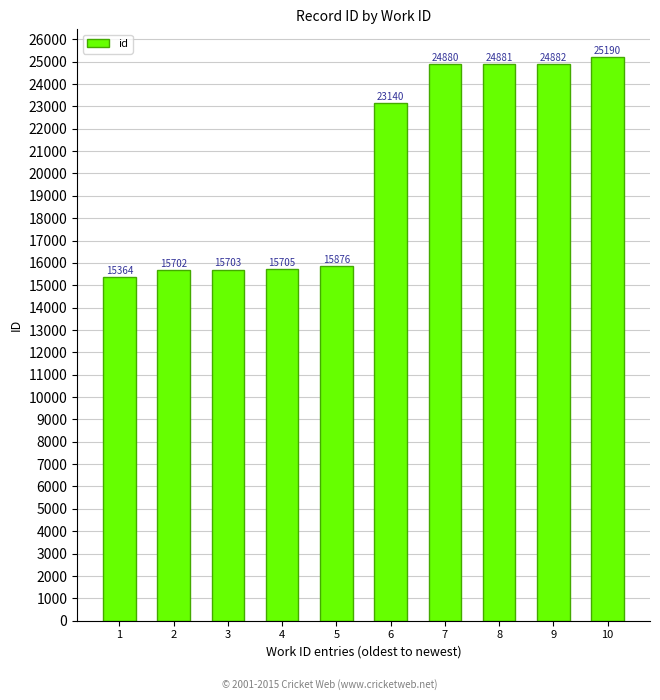

What is the sum of the values at 8 and 2?

40583